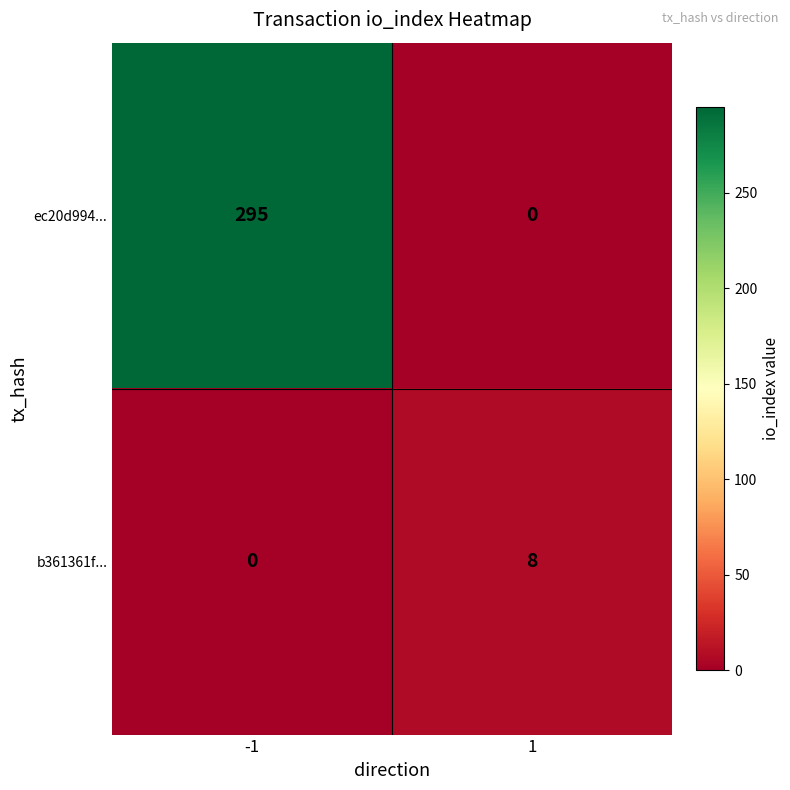

Rank the series by their average value, from highest to lowest.

ec20d994..., b361361f...